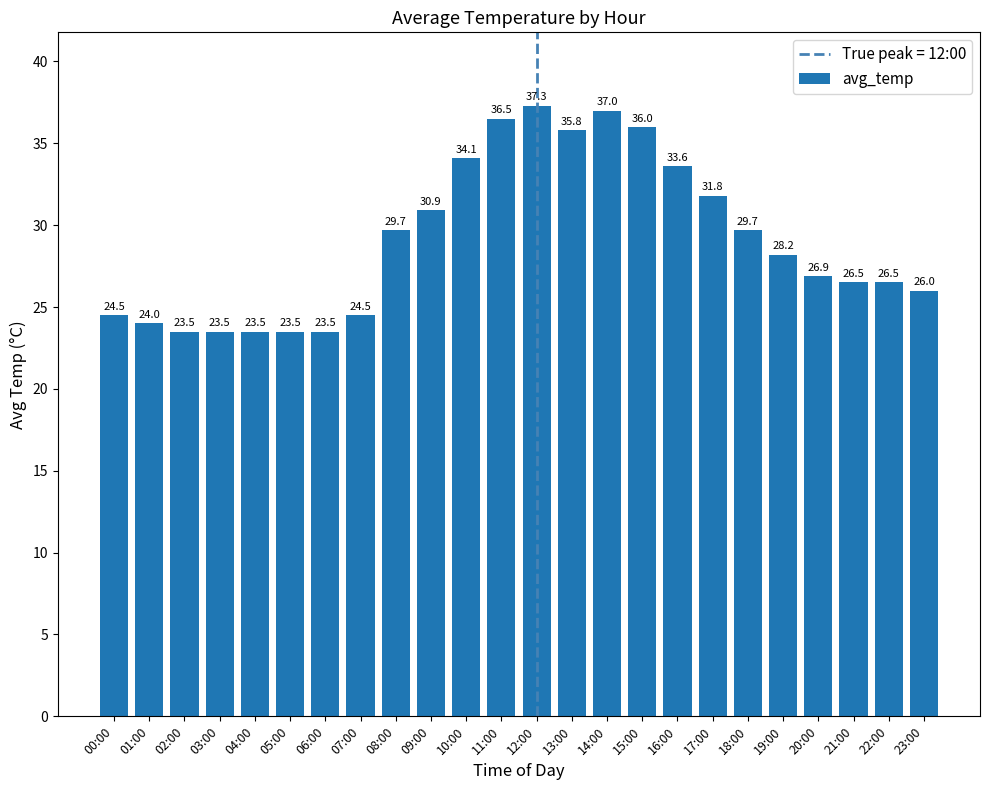

True or false: the data shows 26.5 at 21:00.

True